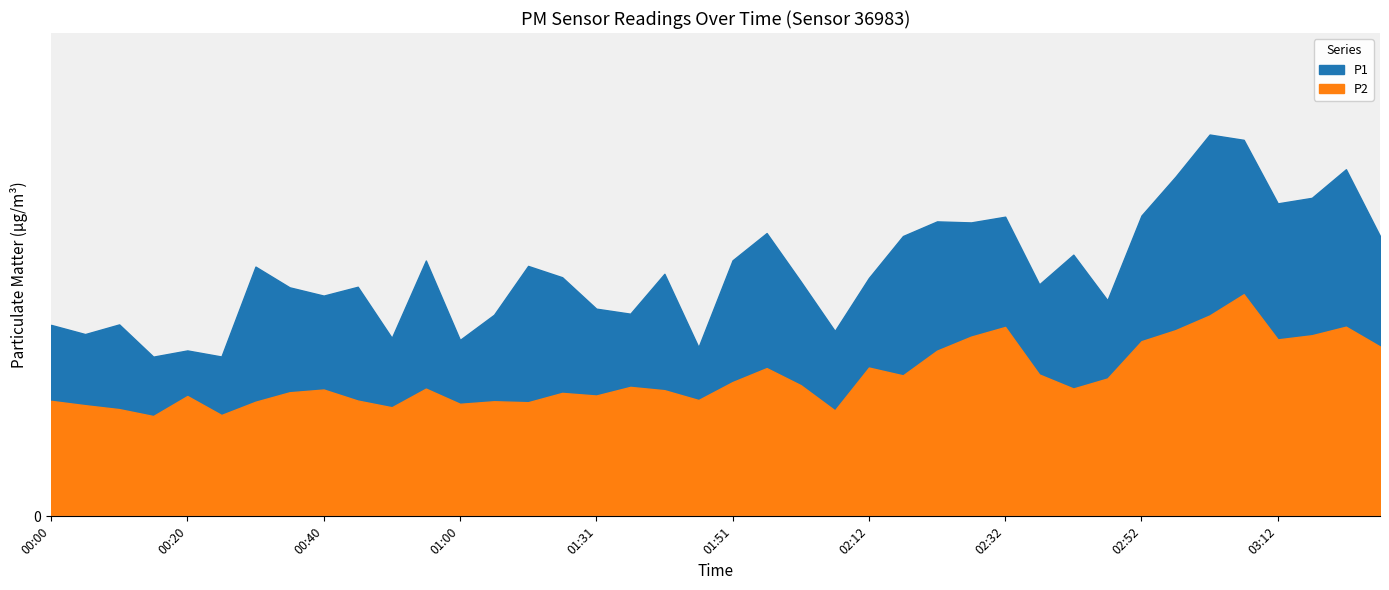

Reading left to right, what are all the values shown in this chart?

P1: 00:00=27.7	00:05=26.4	00:10=27.8	00:15=23.1	00:20=24.0	00:25=23.1	00:30=36.2	00:35=33.2	00:40=32.0	00:45=33.2	00:50=25.9	00:55=37.0	01:00=25.6	01:05=29.2	01:16=36.3	01:21=34.6	01:31=30.1	01:36=29.4	01:41=35.1	01:46=24.5	01:51=37.1	01:56=41.0	02:01=34.0	02:06=26.9	02:12=34.5	02:17=40.6	02:22=42.7	02:27=42.6	02:32=43.4	02:37=33.6	02:42=37.9	02:47=31.3	02:52=43.6	02:57=49.2	03:02=55.3	03:07=54.5	03:12=45.3	03:17=46.1	03:22=50.3	03:27=40.6
P2: 00:00=16.7	00:05=16.1	00:10=15.5	00:15=14.5	00:20=17.4	00:25=14.7	00:30=16.6	00:35=18.0	00:40=18.4	00:45=16.8	00:50=15.8	00:55=18.5	01:00=16.3	01:05=16.7	01:16=16.5	01:21=17.9	01:31=17.5	01:36=18.8	01:41=18.3	01:46=16.9	01:51=19.4	01:56=21.5	02:01=19.0	02:06=15.3	02:12=21.6	02:17=20.4	02:22=24.0	02:27=26.0	02:32=27.4	02:37=20.6	02:42=18.5	02:47=20.0	02:52=25.4	02:57=27.0	03:02=29.1	03:07=32.2	03:12=25.6	03:17=26.2	03:22=27.5	03:27=24.6